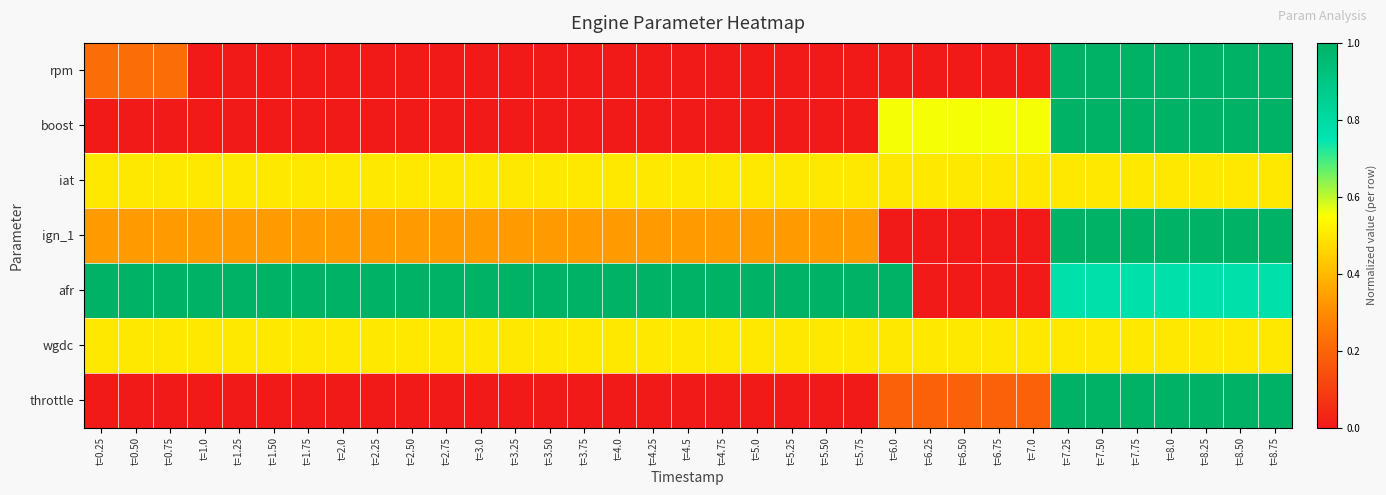

Rank the series by their maximum value, from lowest to highest.

iat, wgdc, rpm, boost, ign_1, afr, throttle